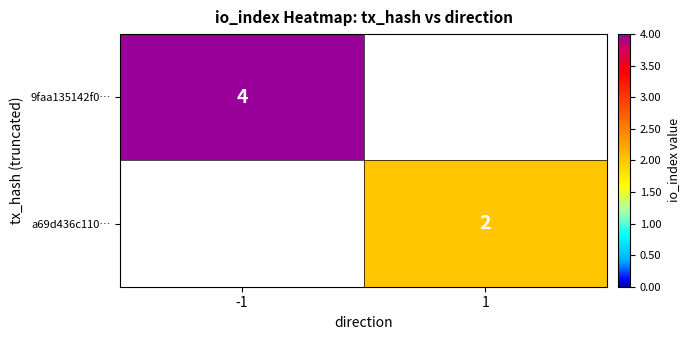

The 9faa135142f0… series shows 7 at -1. True or false?

False